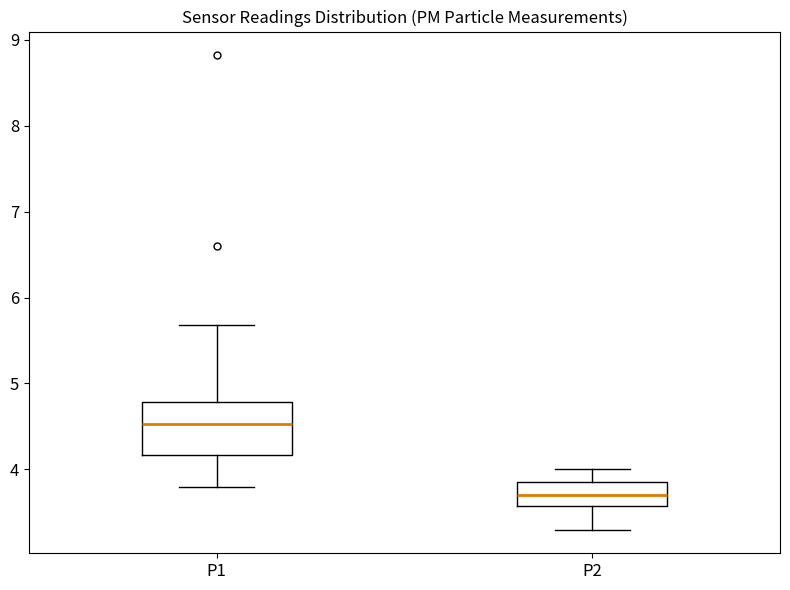

Which box's median line is the highest?

P1